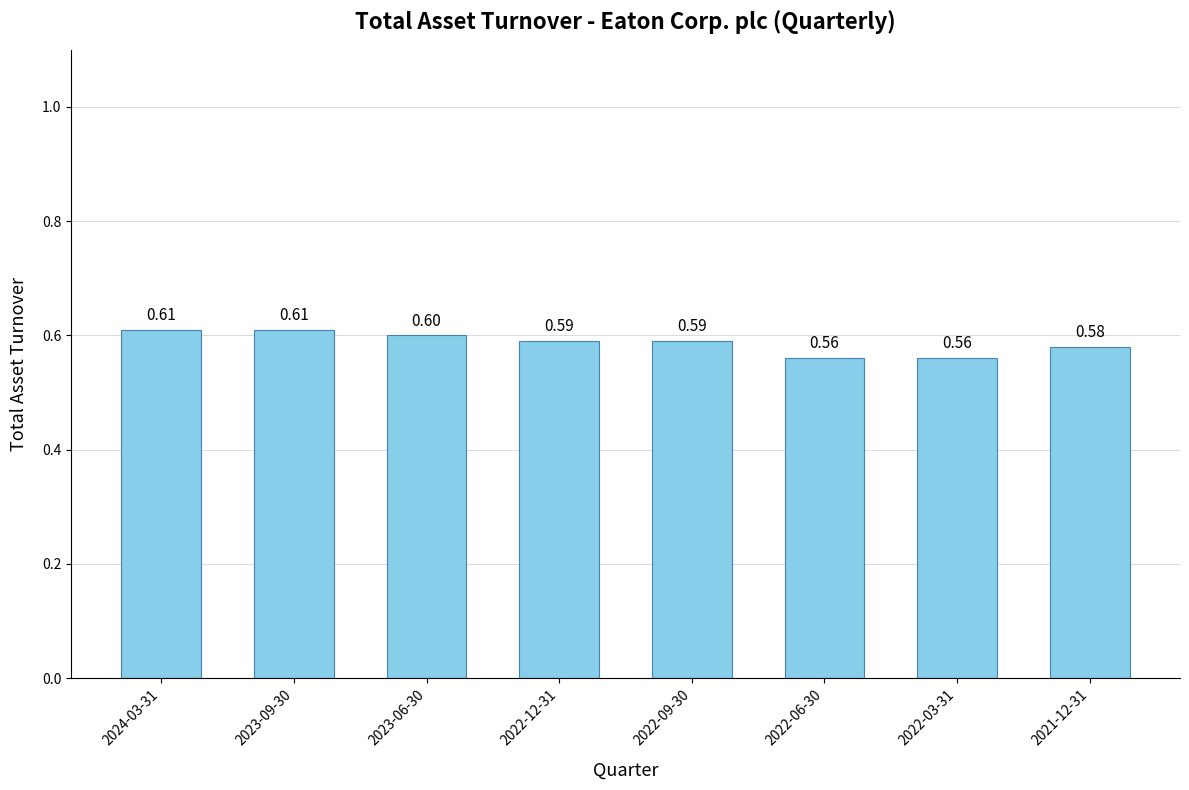

What is the average value?

0.6